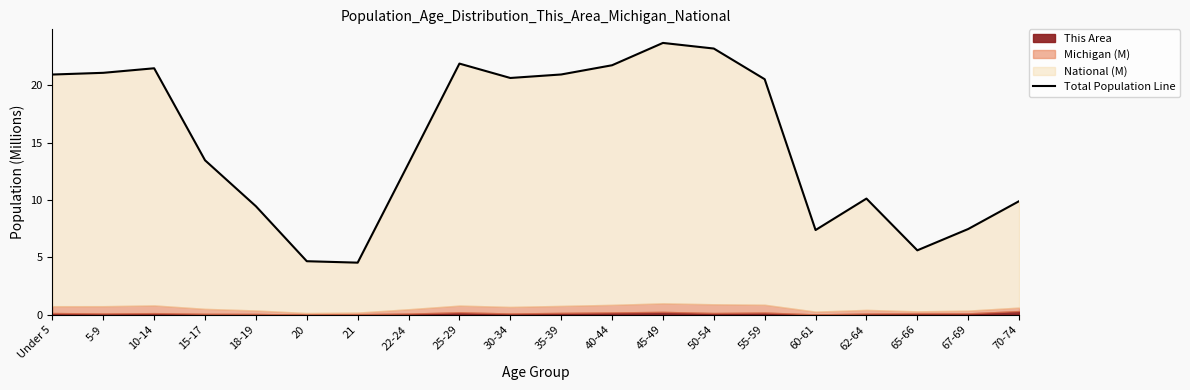

What value does the data have at 18-19?

9.5